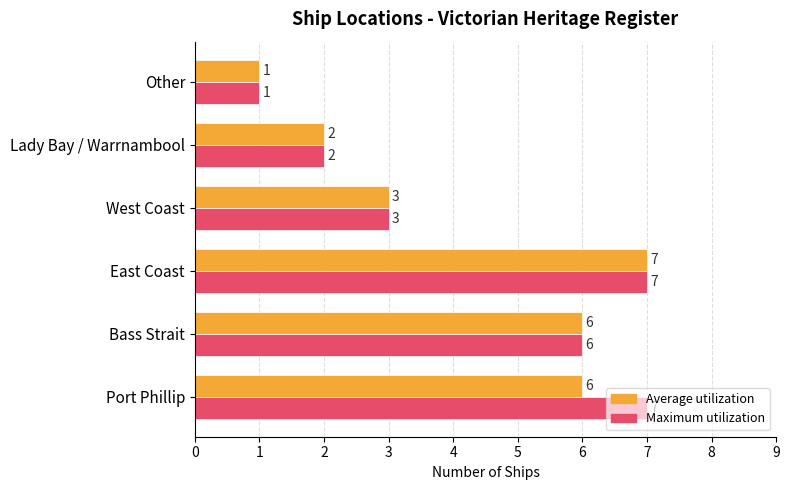

Rank the series by their average value, from highest to lowest.

Maximum utilization, Average utilization